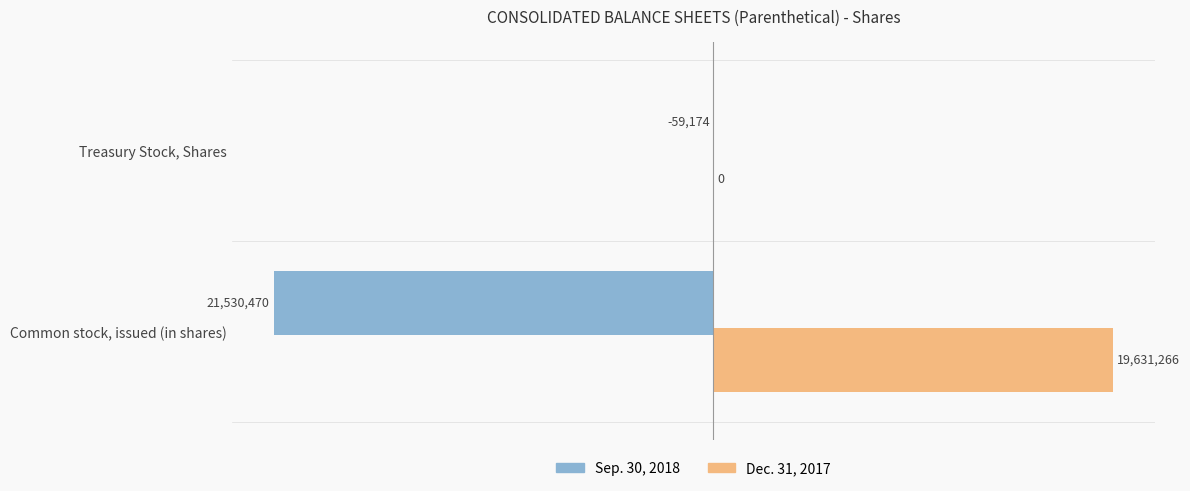

What is the value of the Sep. 30, 2018 bar at the 1st from the left?

-21530470